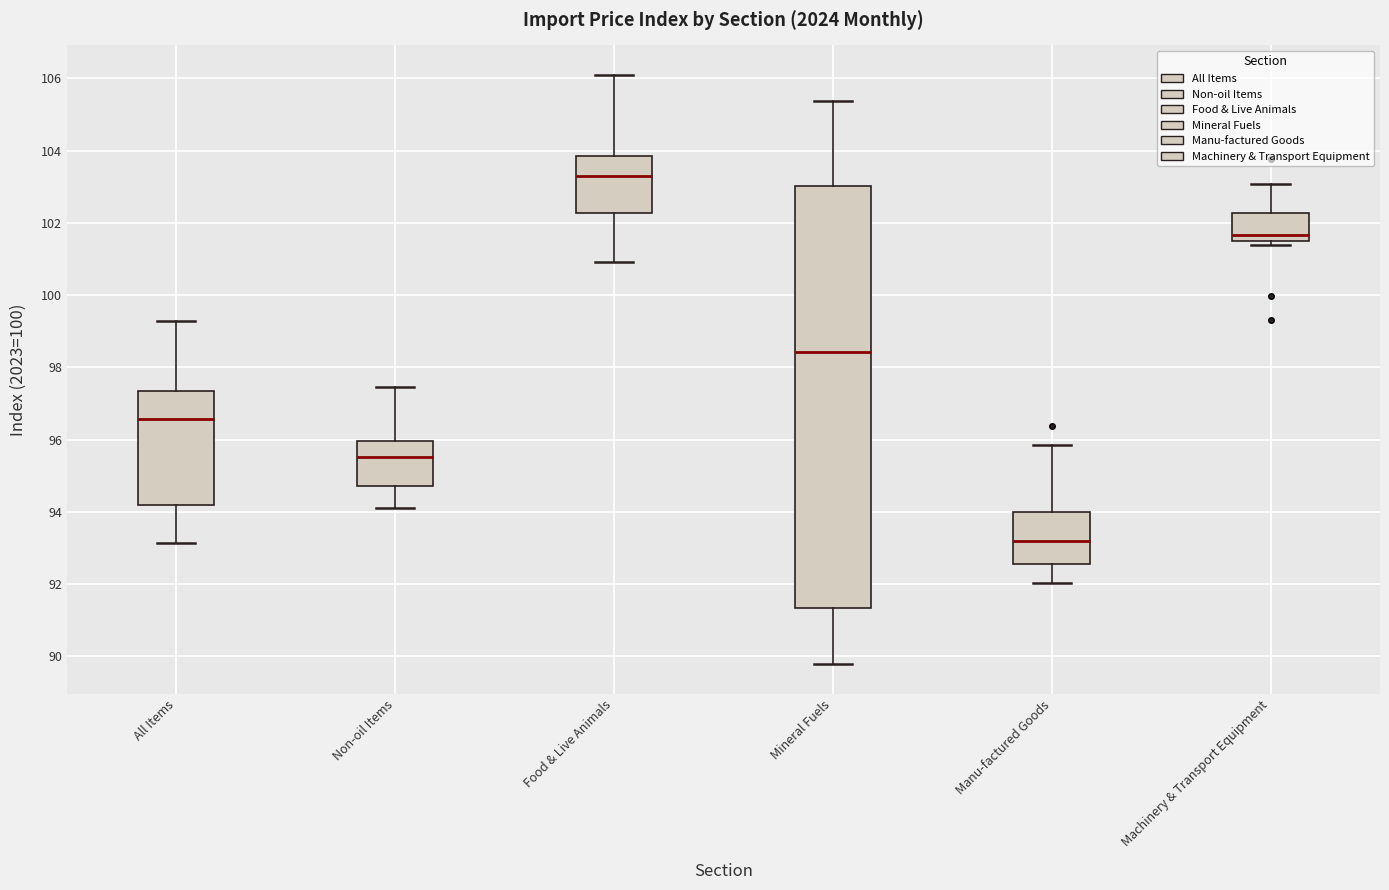

Which box has the lowest median line?

Manu-factured Goods